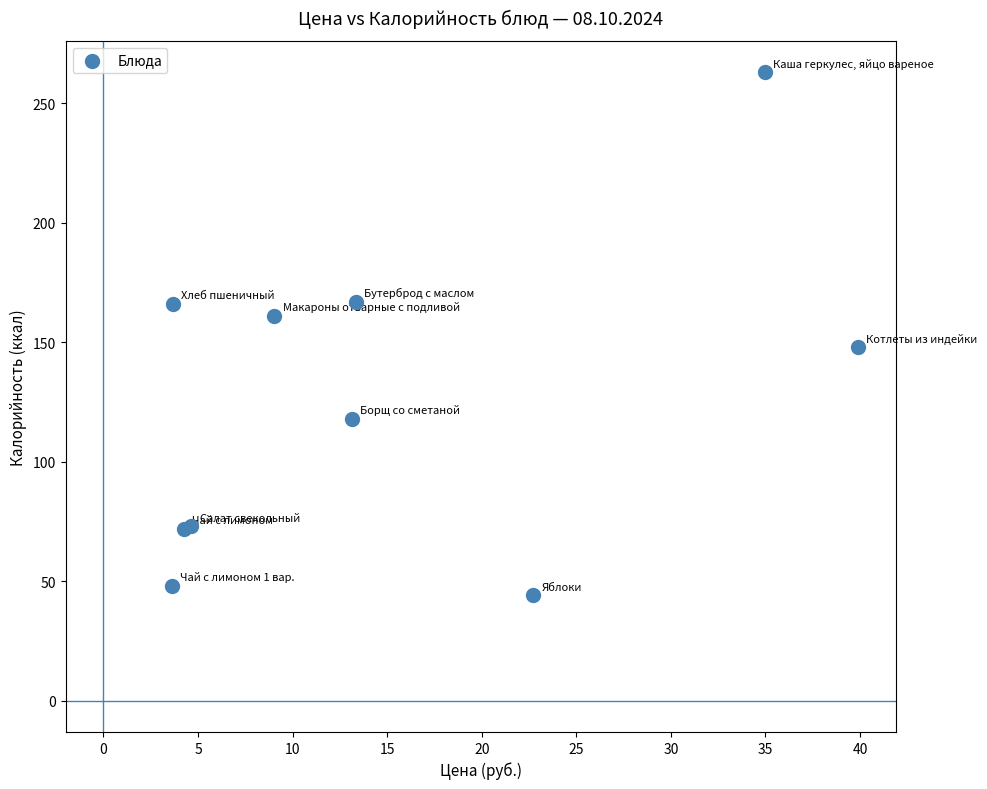

What Y value in the scatter plot is closest to 153?

148